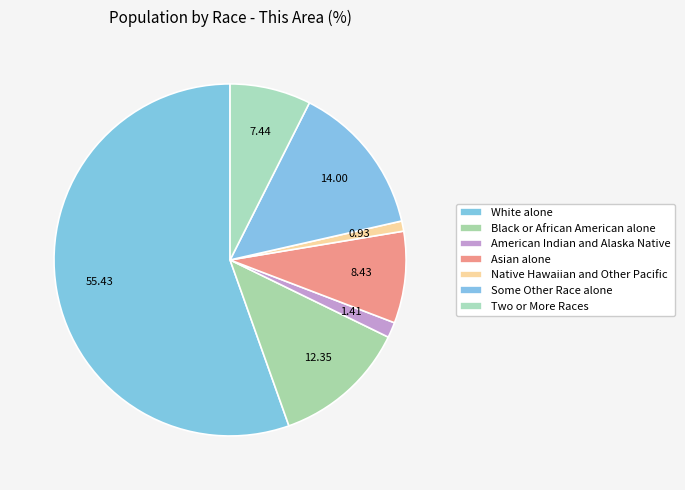

What percentage is the White alone slice, to the nearest percent?

55%